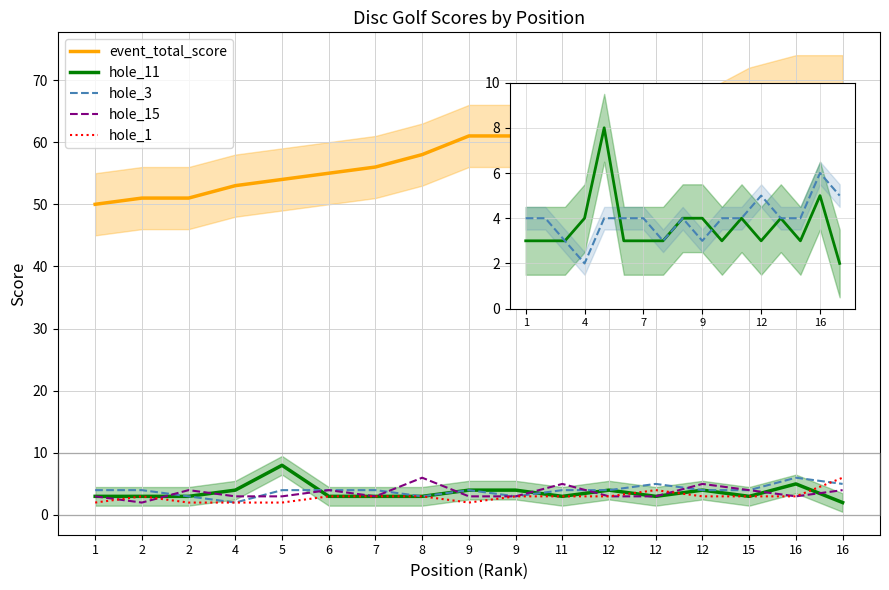

The value of hole_15 at 1 is 3. True or false?

True